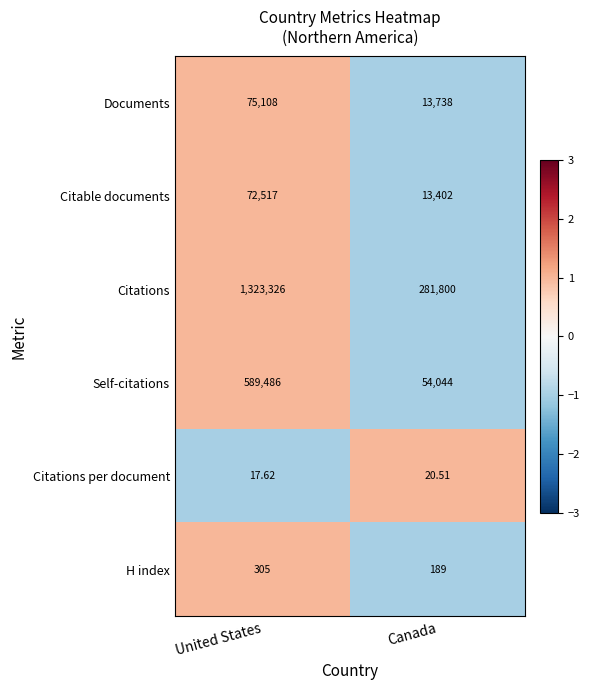

How many series are shown in this chart?

6